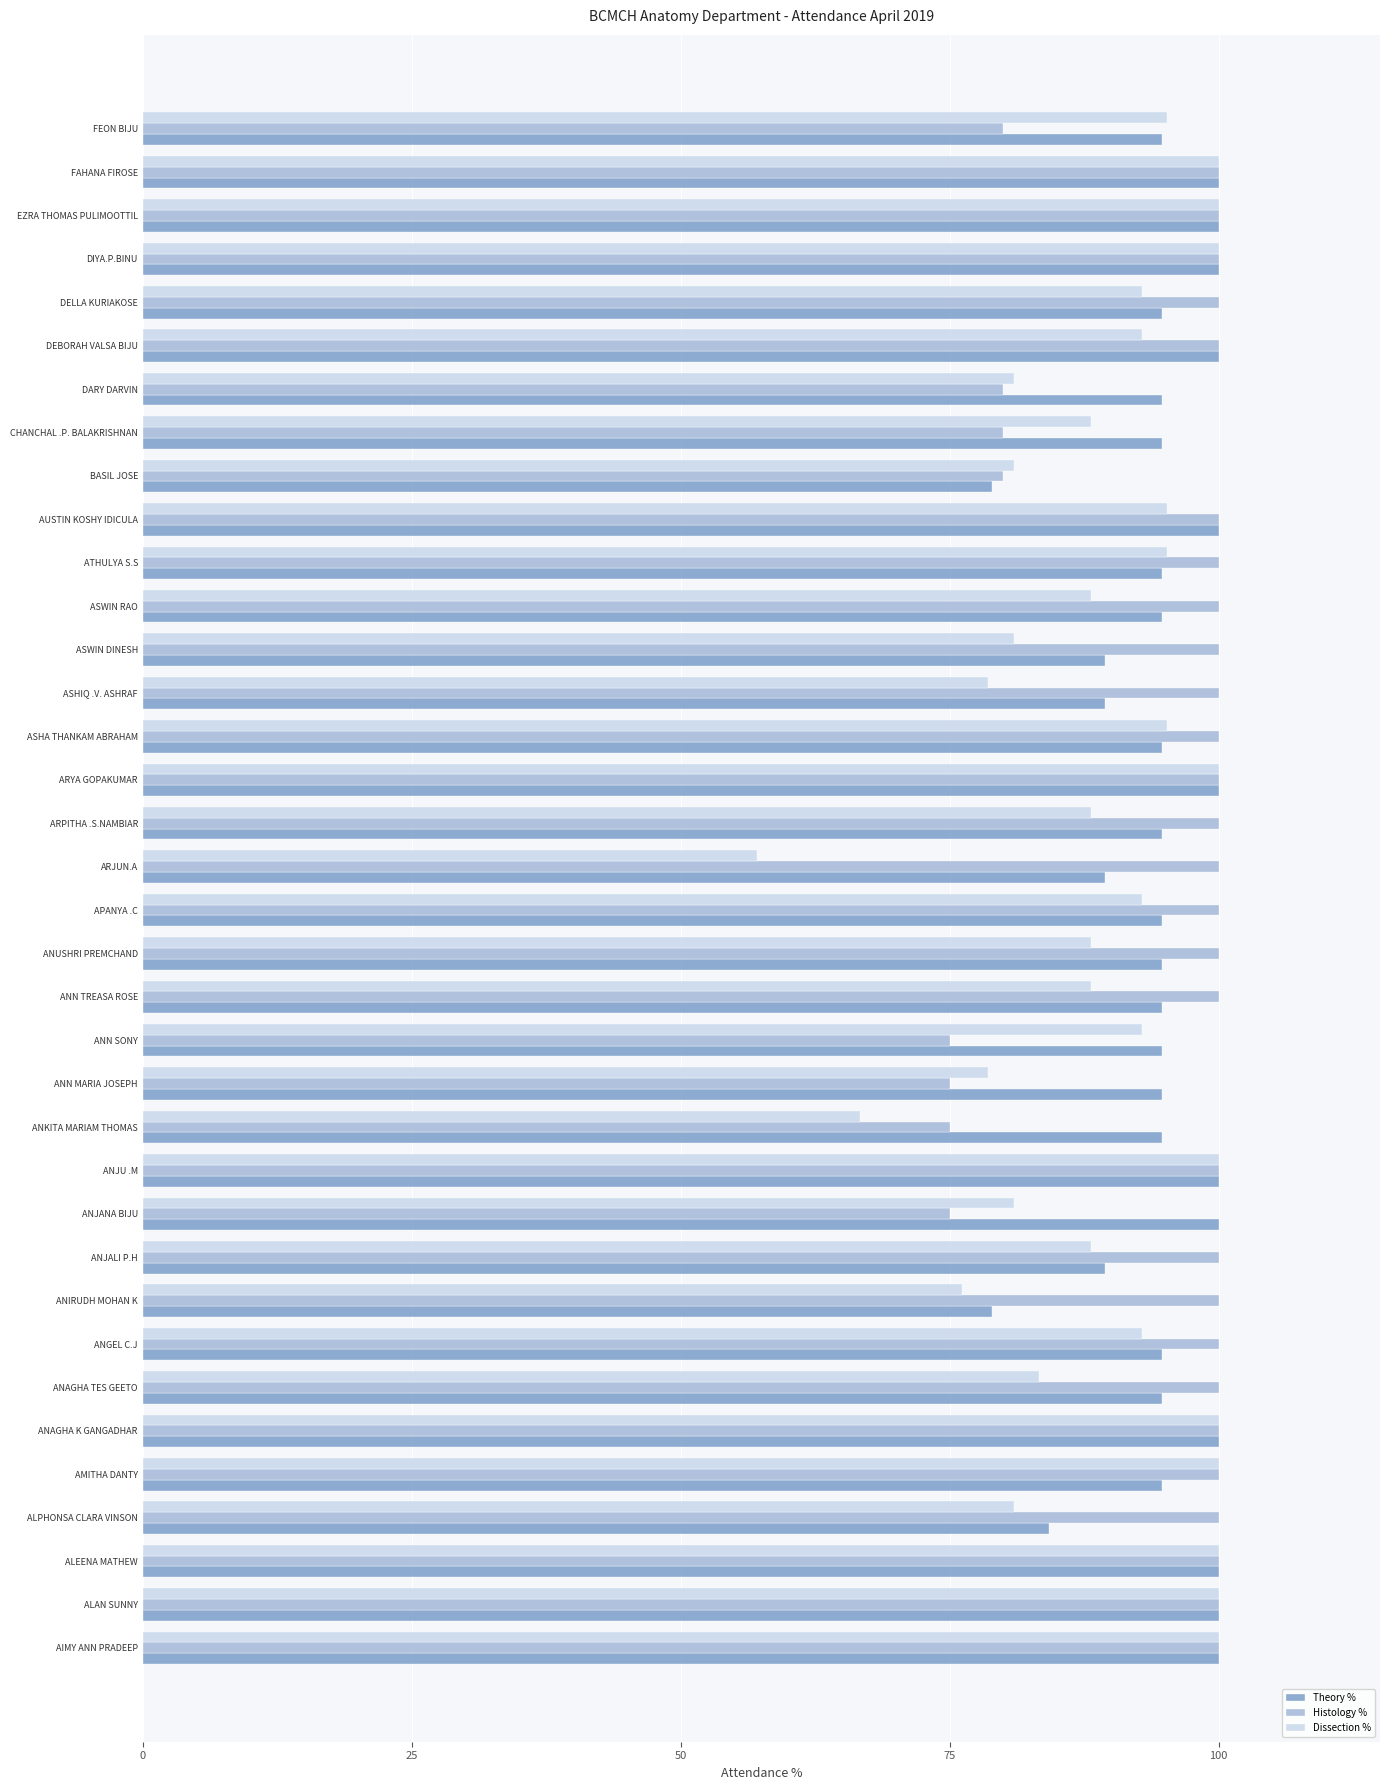

Between ANJANA BIJU and ARPITHA .S.NAMBIAR, which series saw the biggest shift?

Histology %